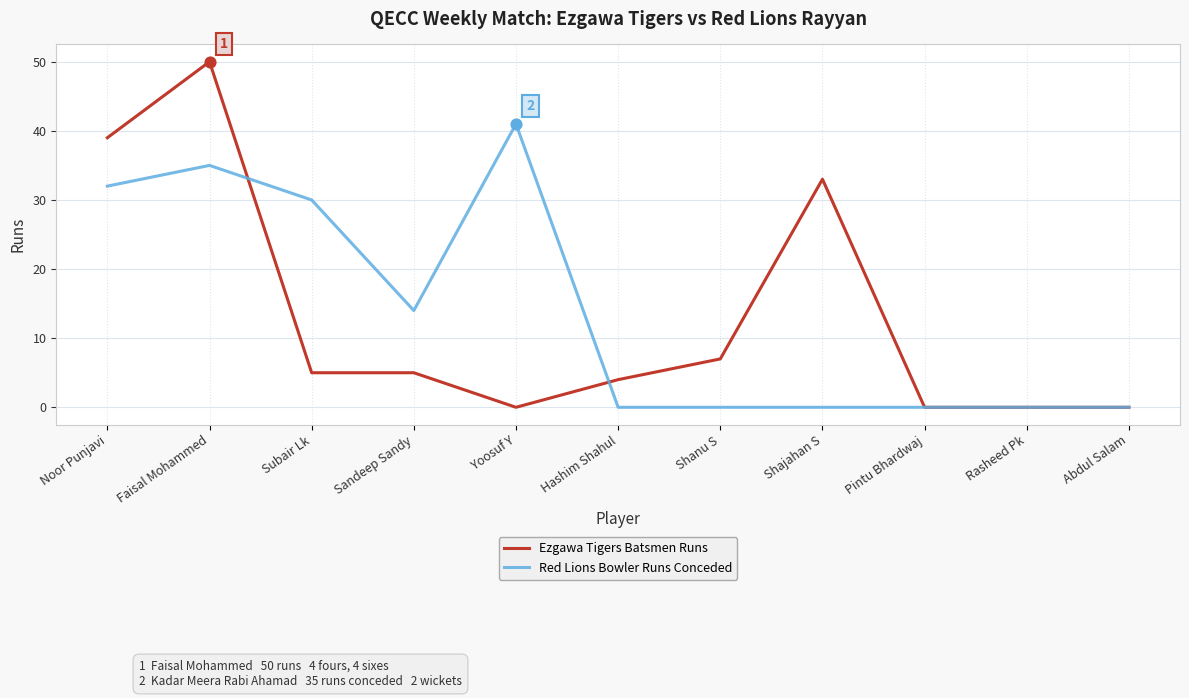

At how many categories does at least one series exceed 10?

6